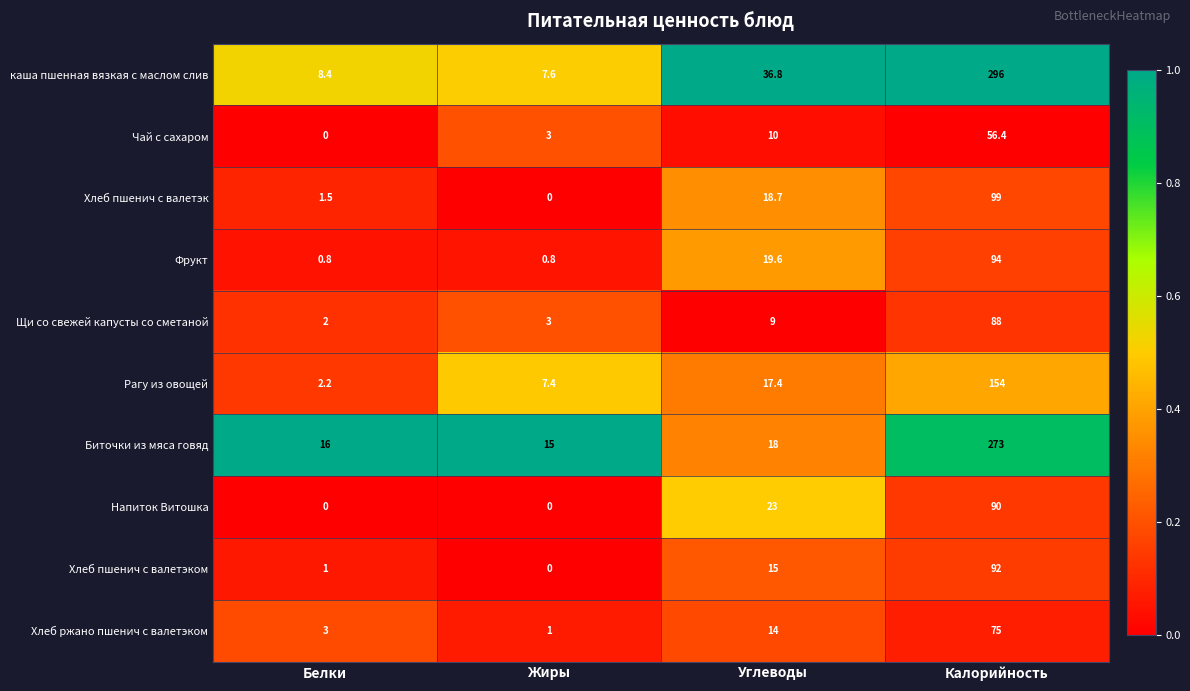

True or false: Хлеб ржано пшенич с валетэком has a value of 3.0 at Белки.

True